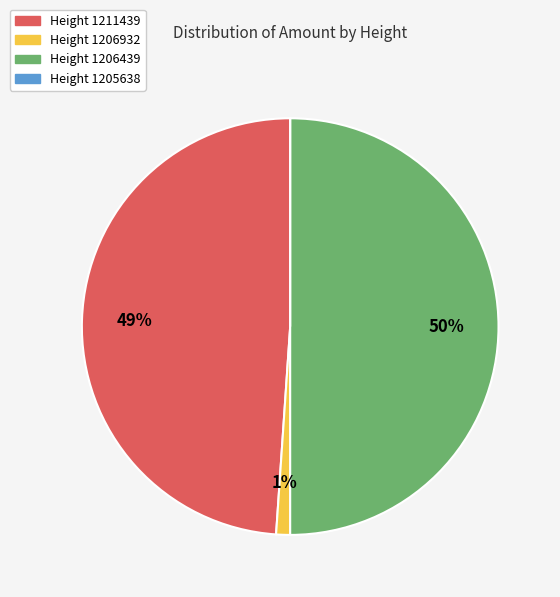

Which slice is the largest?

Height 1206439